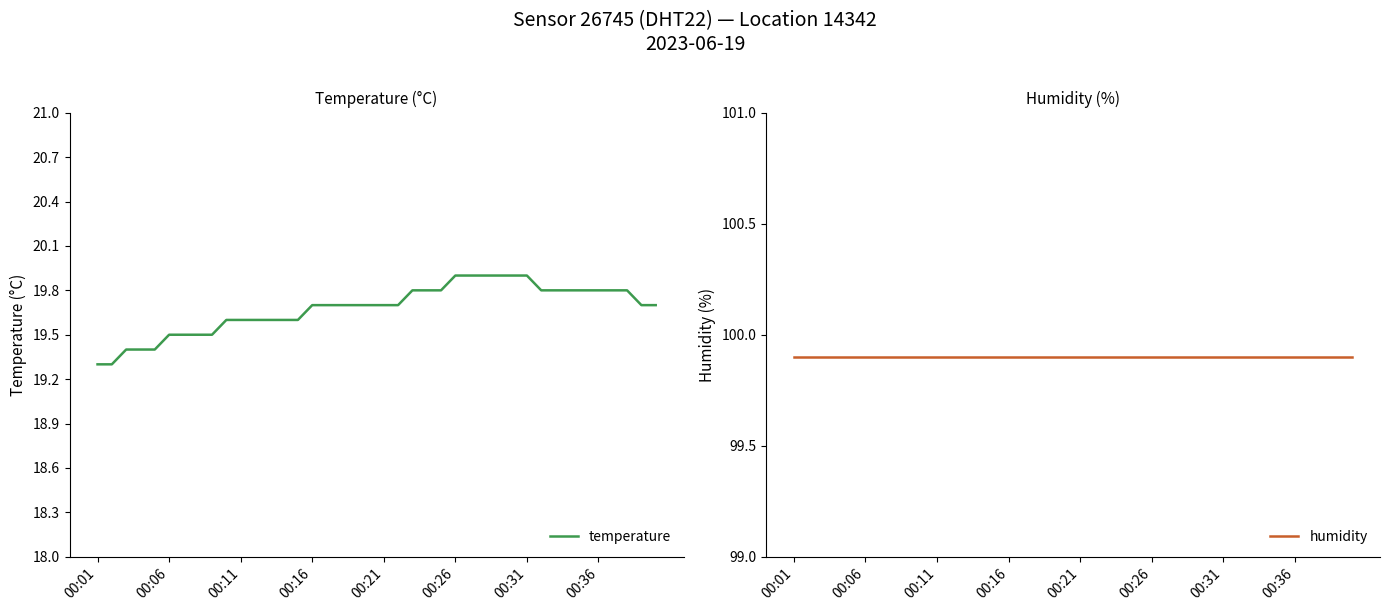

What is the highest value of the temperature series?

19.9